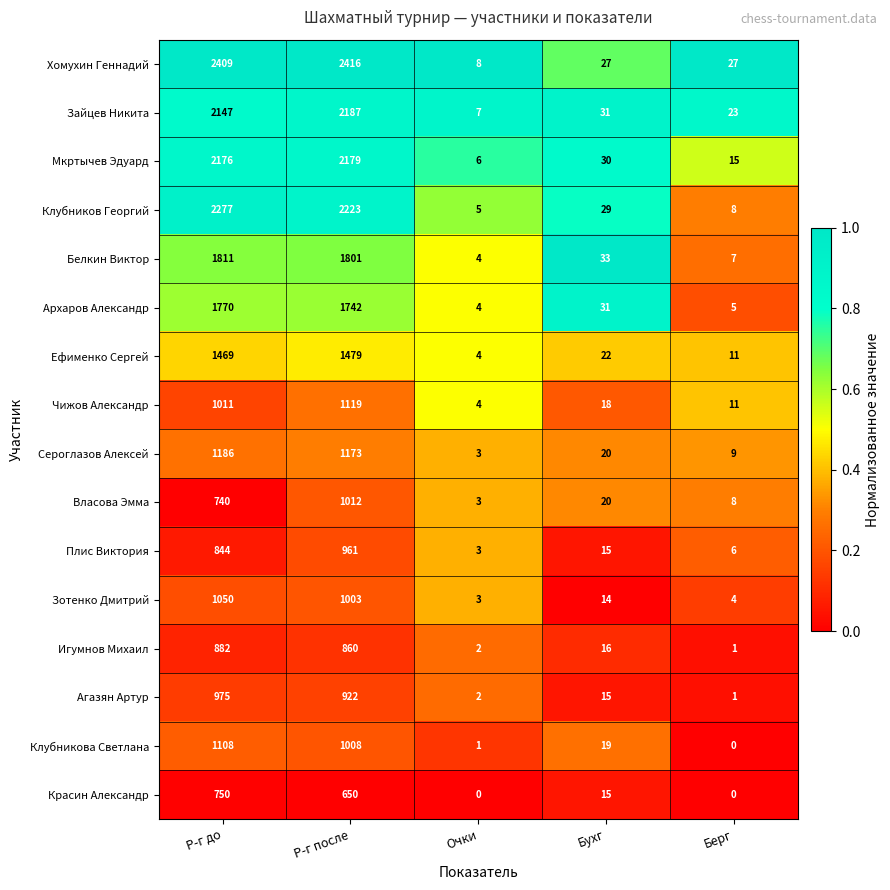

What is the difference between the Власова Эмма values at Очки and Бухг?

17